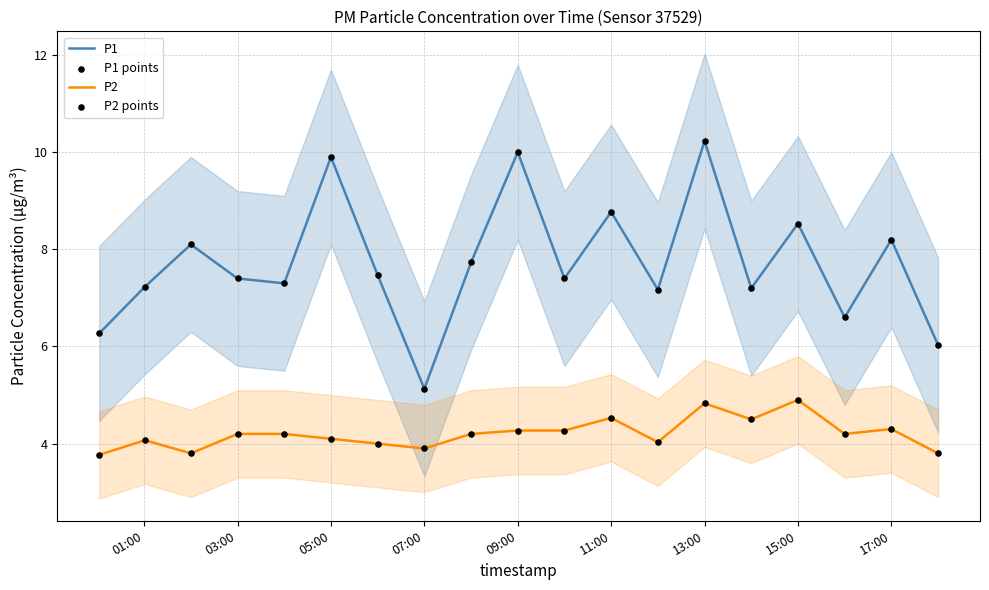

Which series has the largest total across all categories?

P1